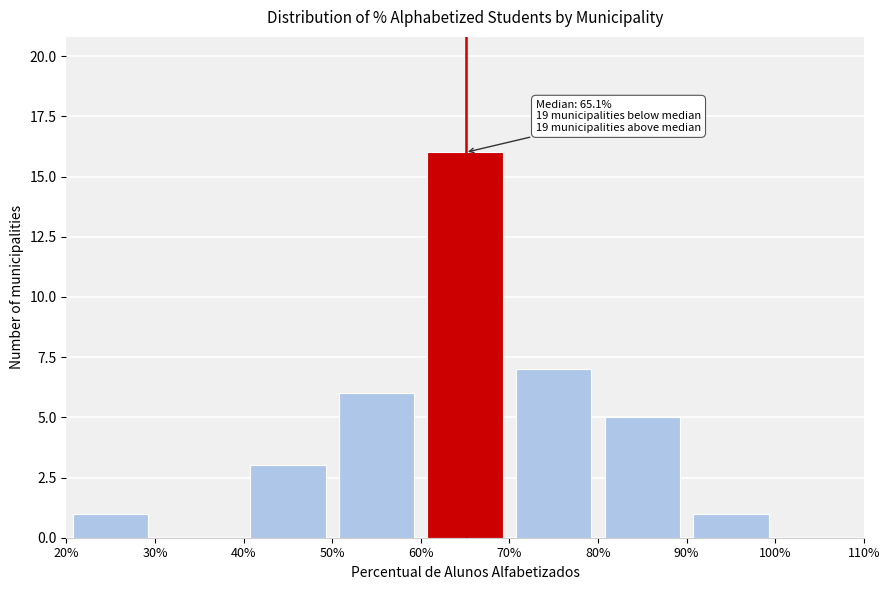

Which range on the x-axis has the tallest bar?

60% to 70%